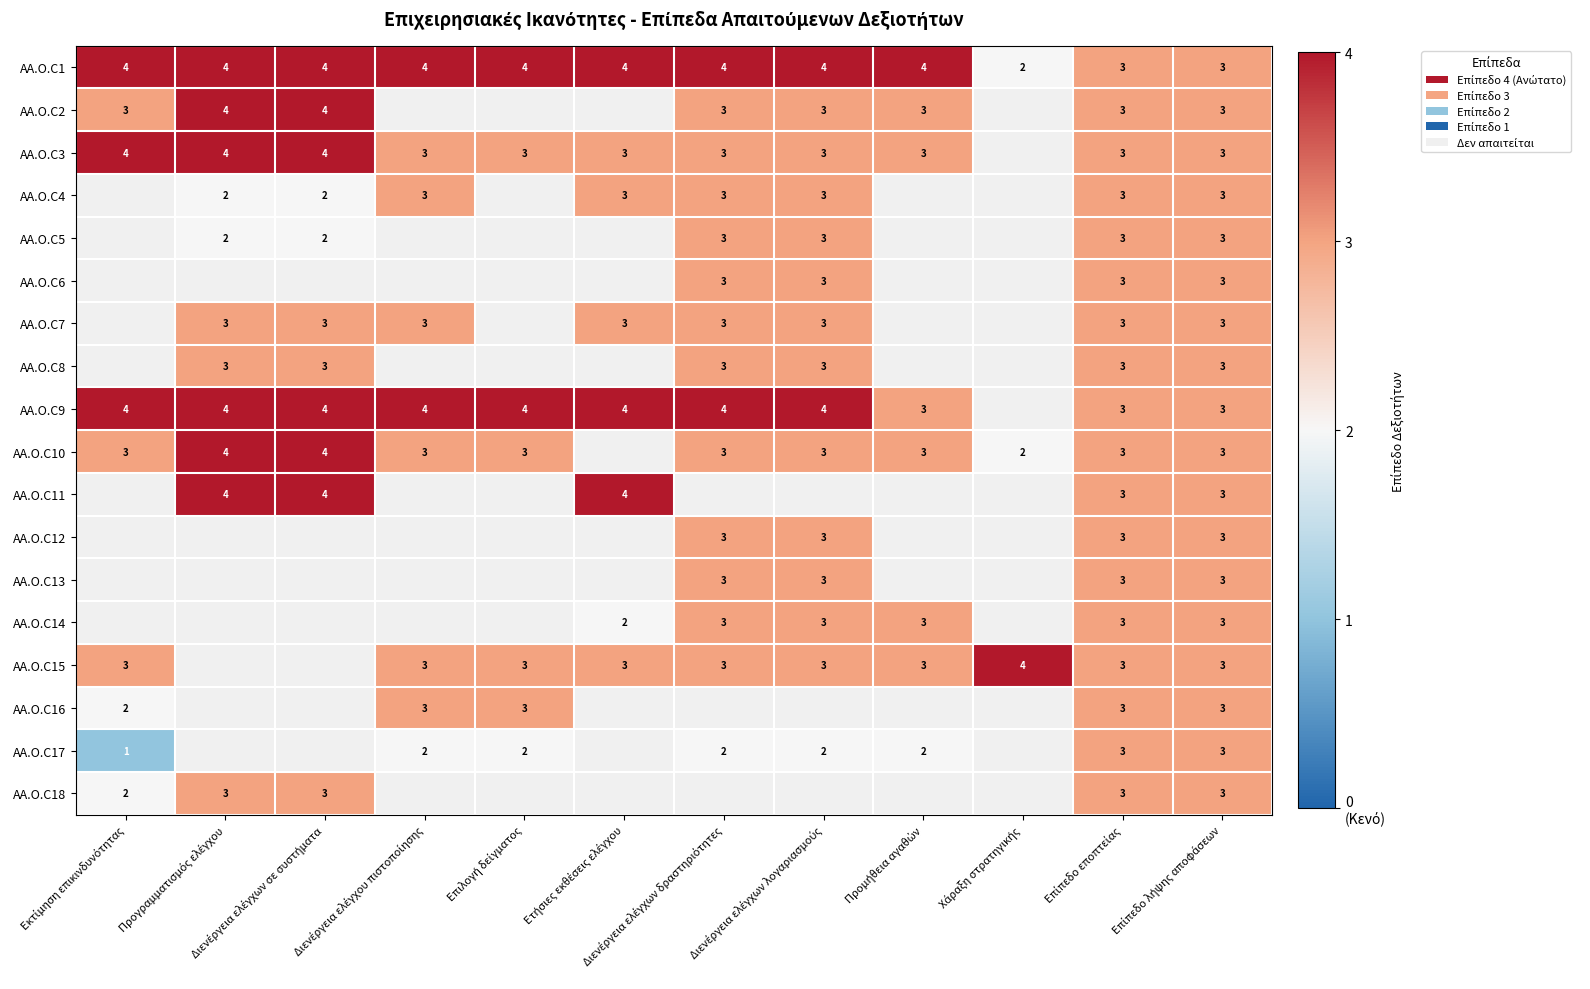

At Ετήσιες εκθέσεις ελέγχου, list the series in order from smallest to largest.

AA.O.C1, AA.O.C2, AA.O.C3, AA.O.C4, AA.O.C5, AA.O.C6, AA.O.C7, AA.O.C8, AA.O.C9, AA.O.C10, AA.O.C11, AA.O.C12, AA.O.C13, AA.O.C14, AA.O.C15, AA.O.C16, AA.O.C17, AA.O.C18